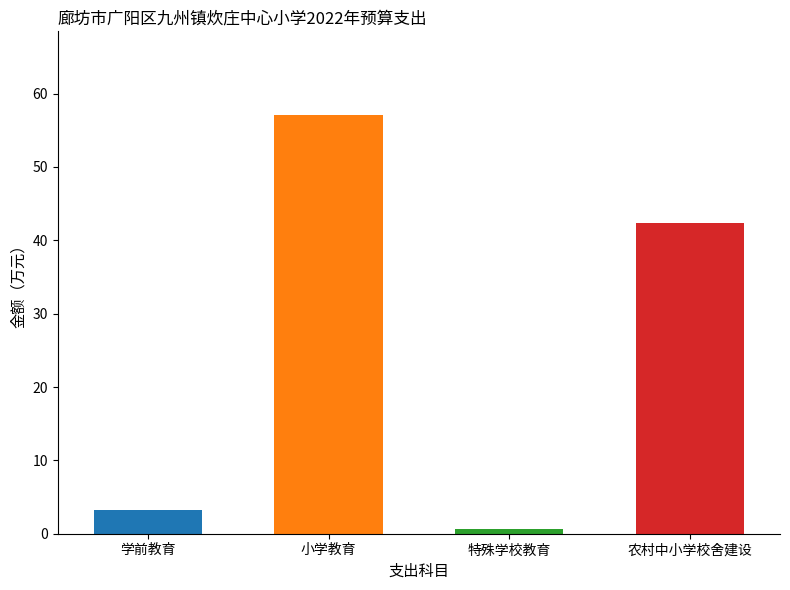

What is the label of the 1st bar from the left?

学前教育